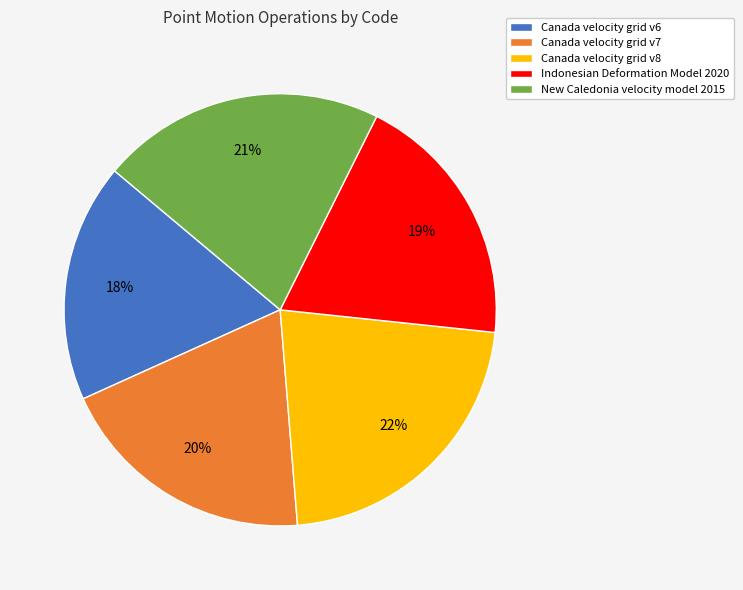

Count the number of slices in the pie.

5